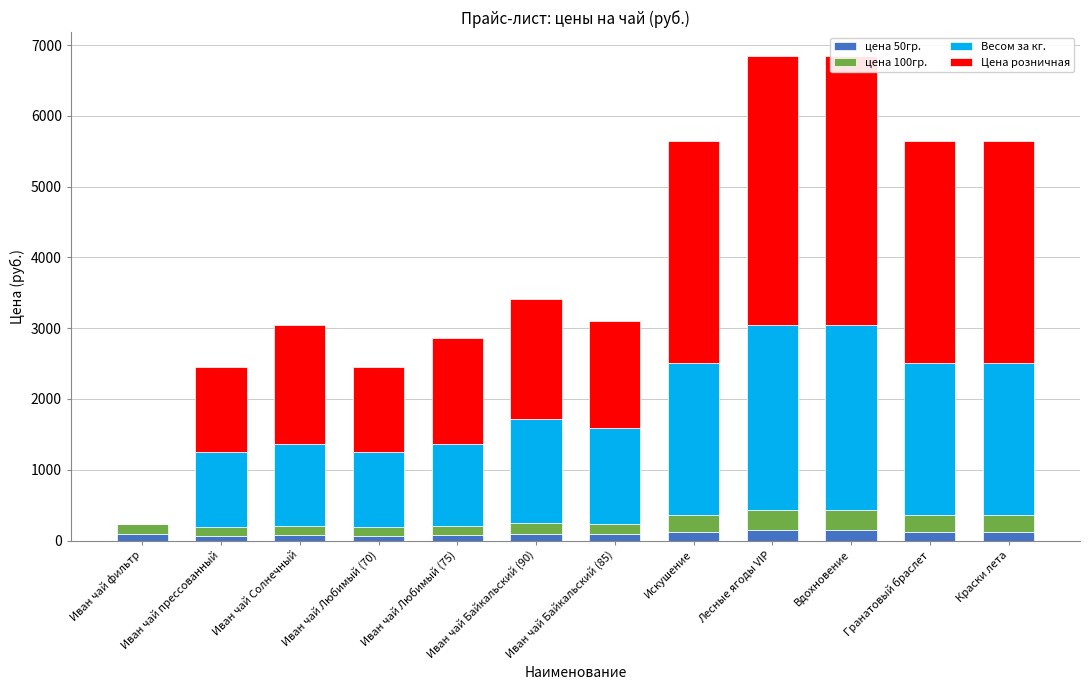

What is the label of the 8th bar from the left?

Искушение